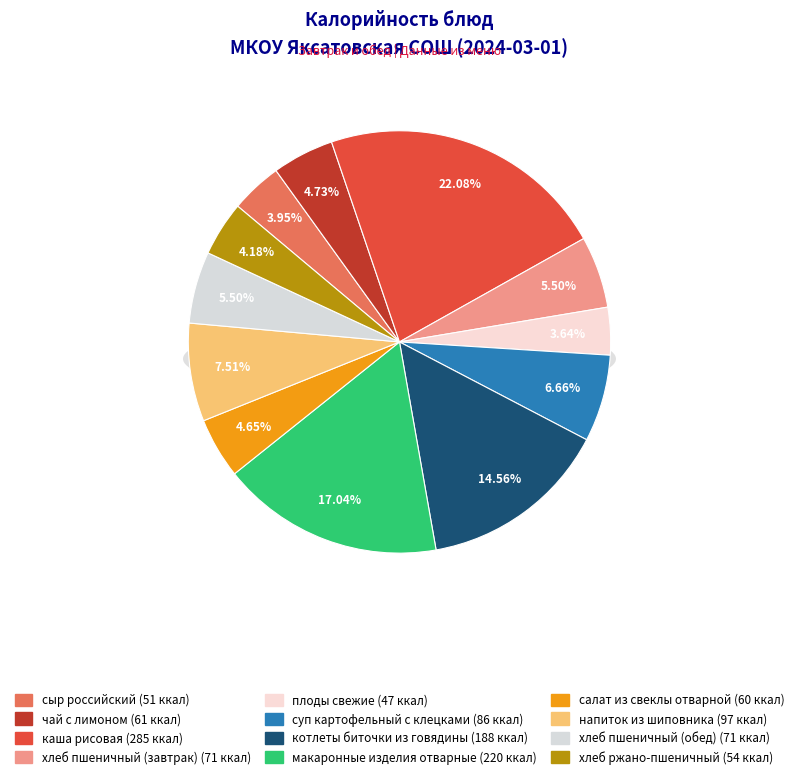

Count the number of slices in the pie.

12